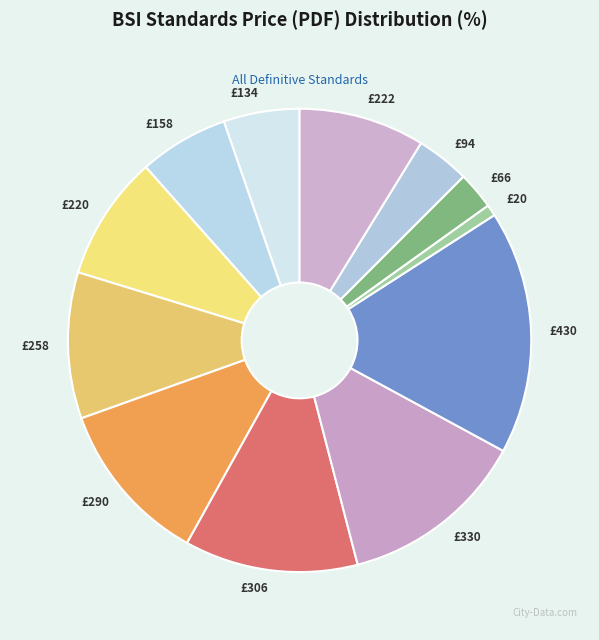

The £430 slice represents 6% of the pie. True or false?

False